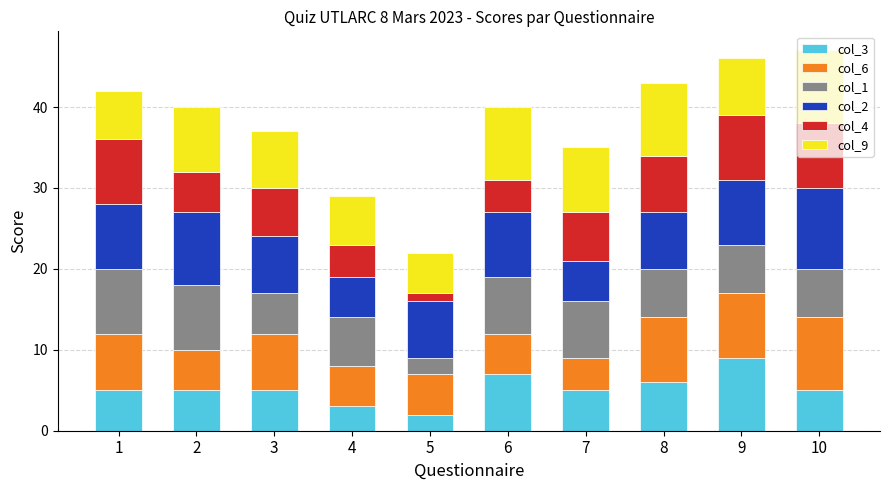

What is the average value of the col_9 series?

7